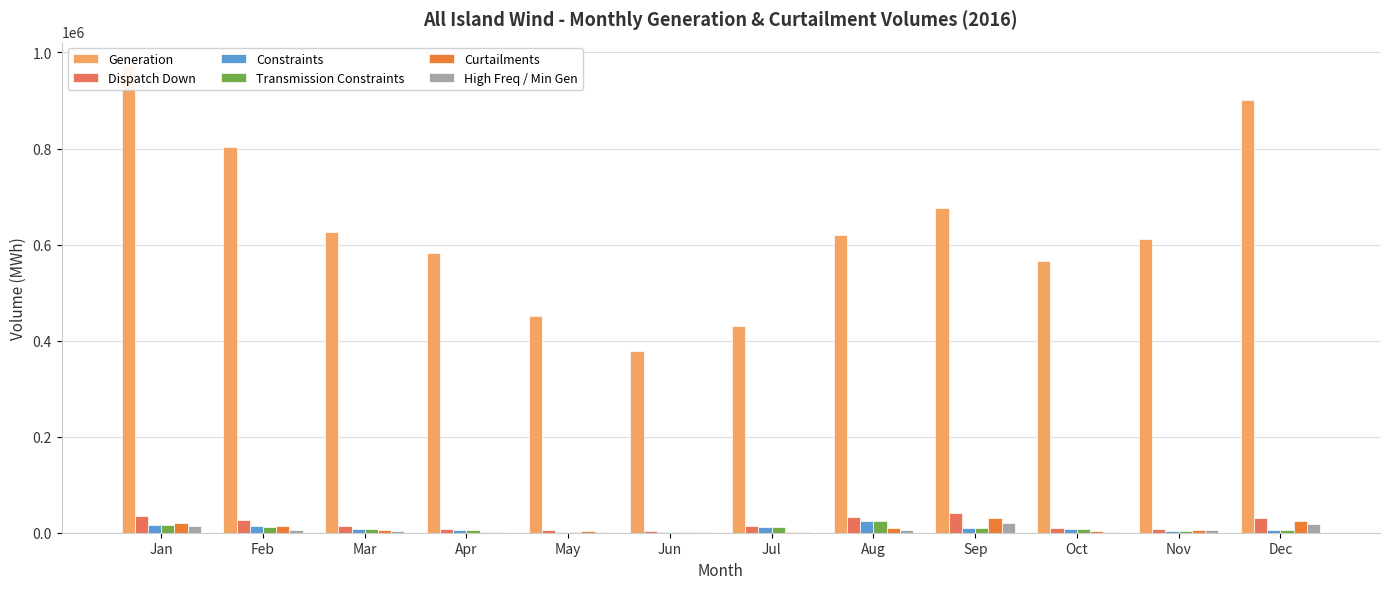

What is the spread (max minus min) of values at Dec?

894668.4